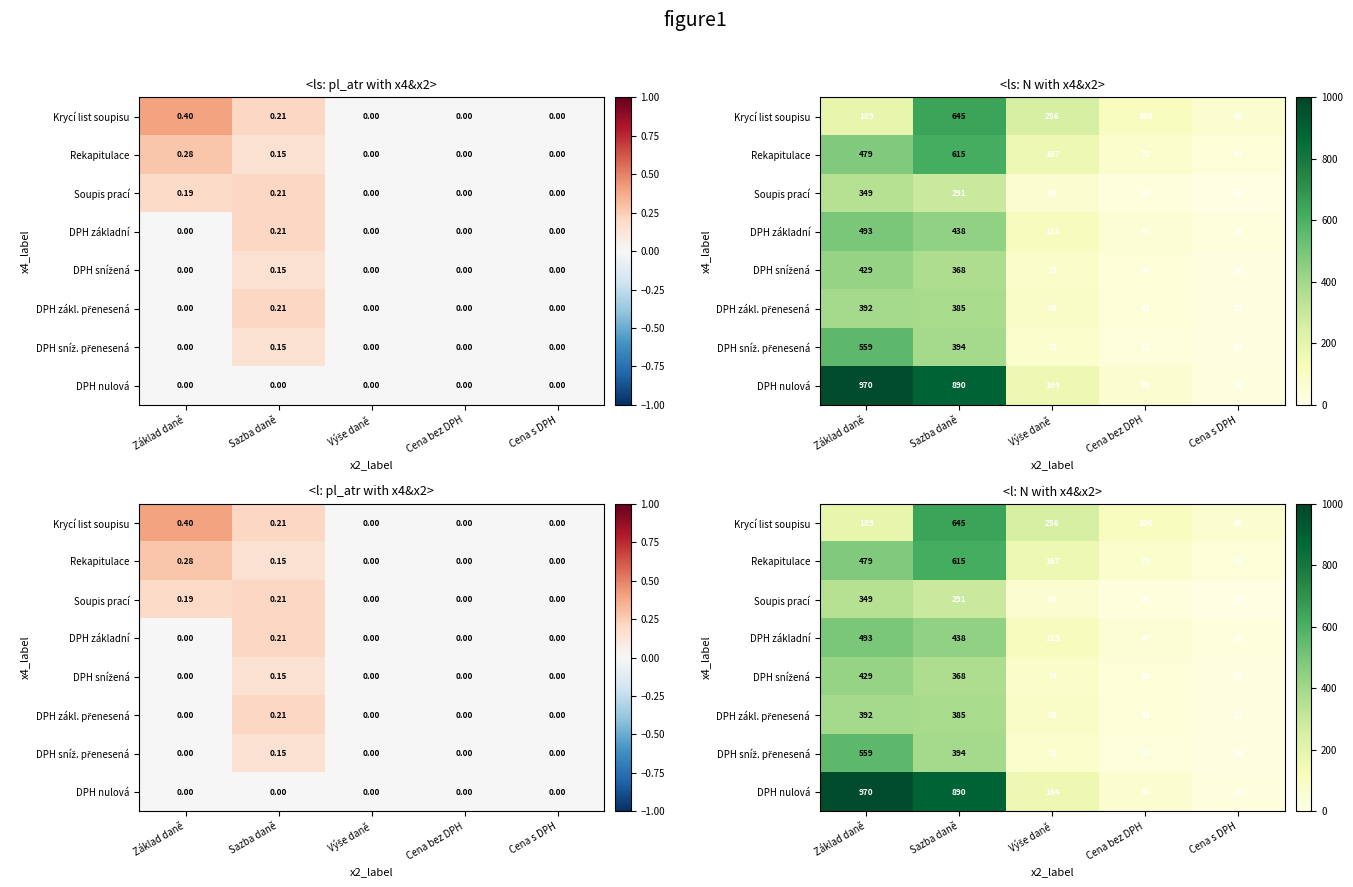

Which series has the largest range (max minus min)?

DPH nulová